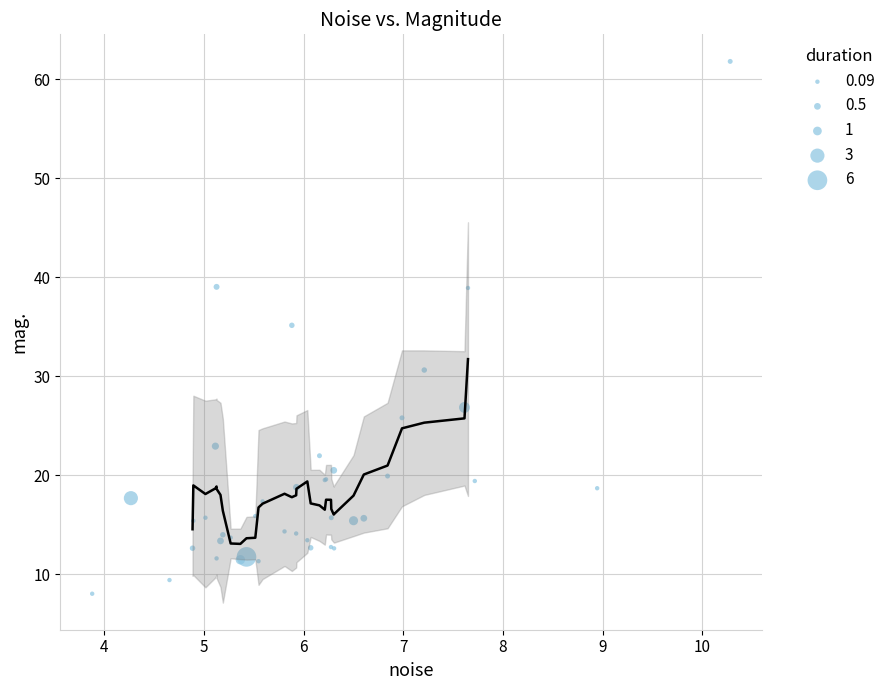

What Y value in the scatter plot is closest to 34?

35.1